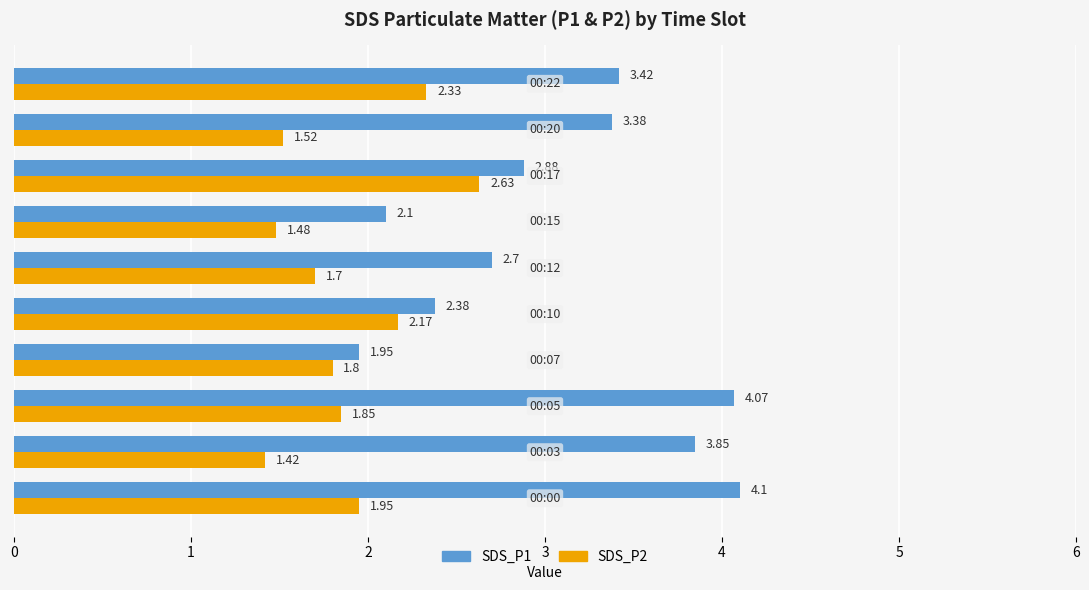

Which series has the widest spread of values?

SDS_P1